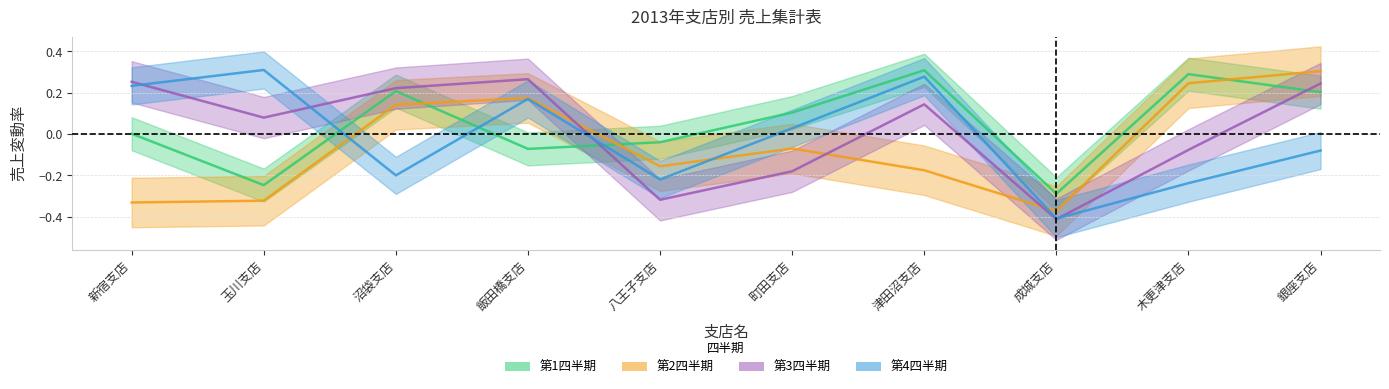

What is the total value across all series at 木更津支店?

0.2